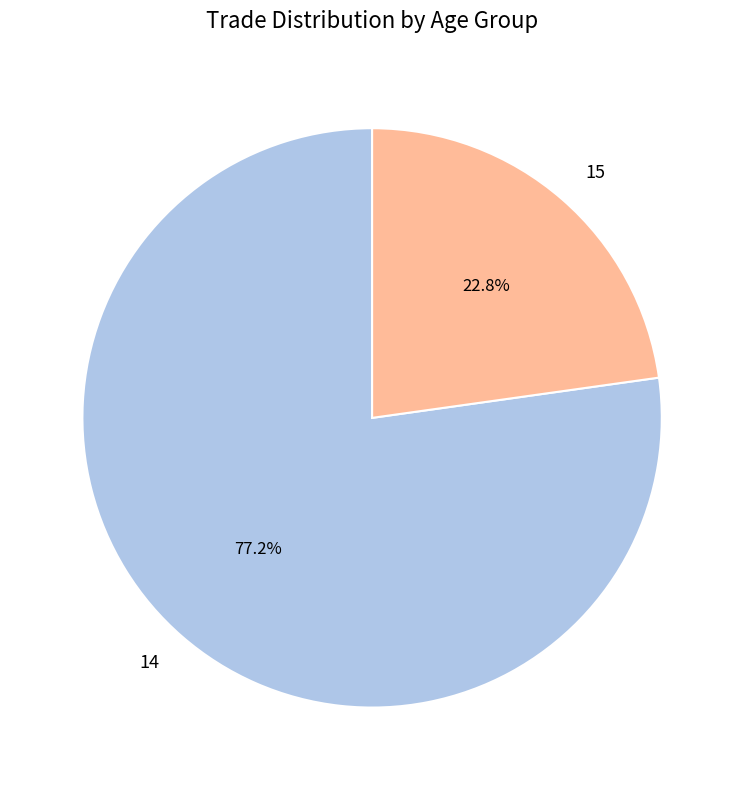

Rank the categories by value from highest to lowest.

14, 15